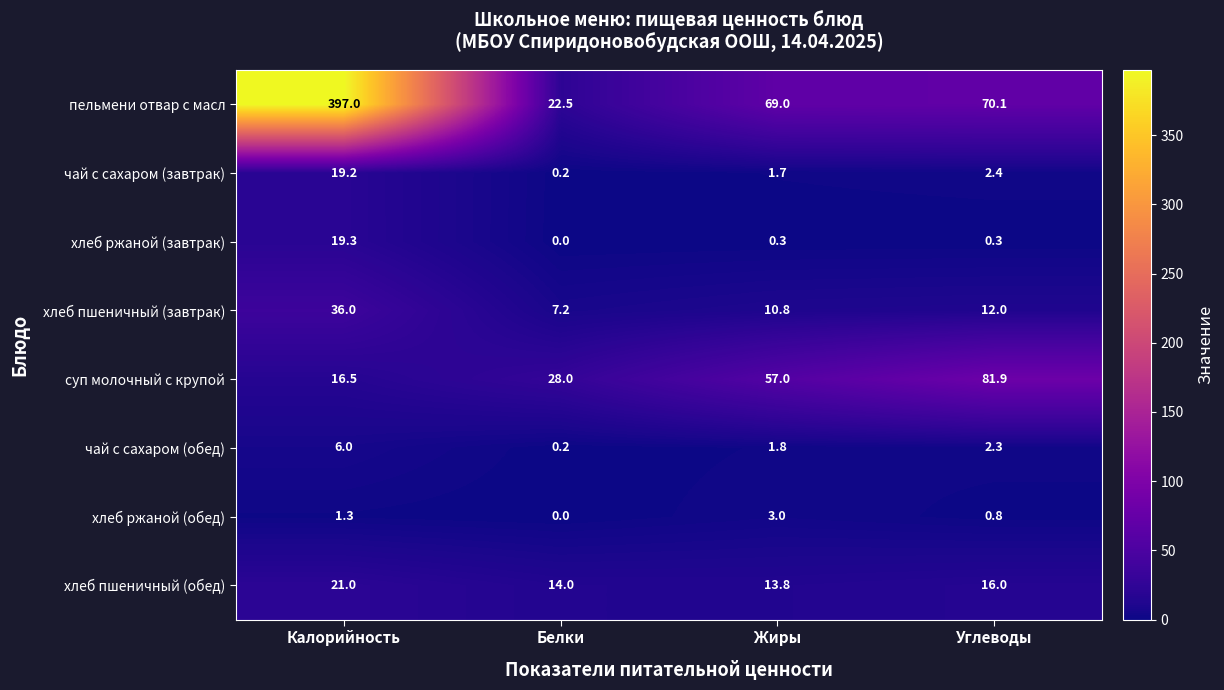

What is the average value of the хлеб пшеничный (обед) series?

16.2